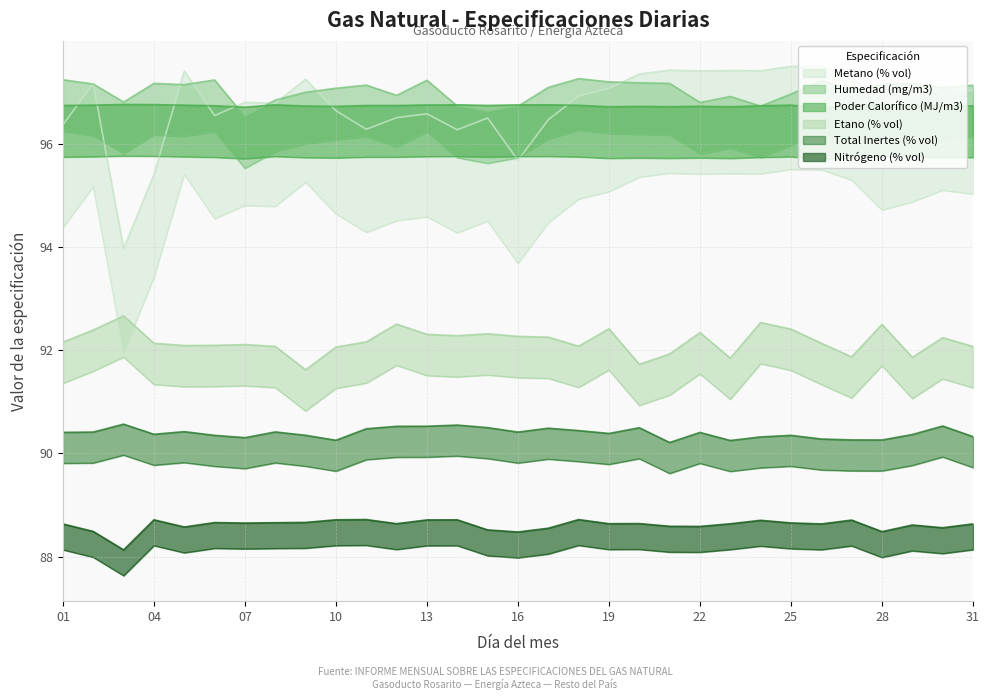

What is the value of the Poder Calorífico (MJ/m3) point at the 22nd from the left?

96.7